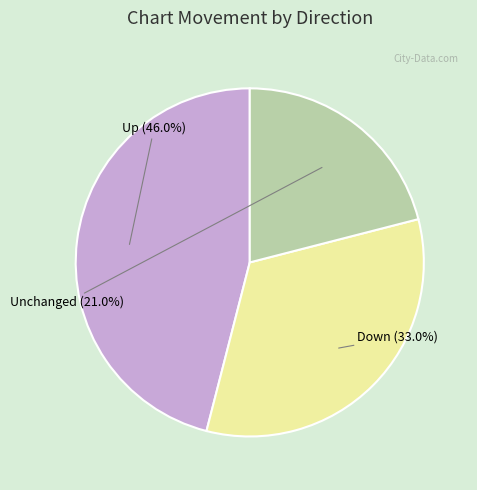

Is there a majority slice in this chart?

No